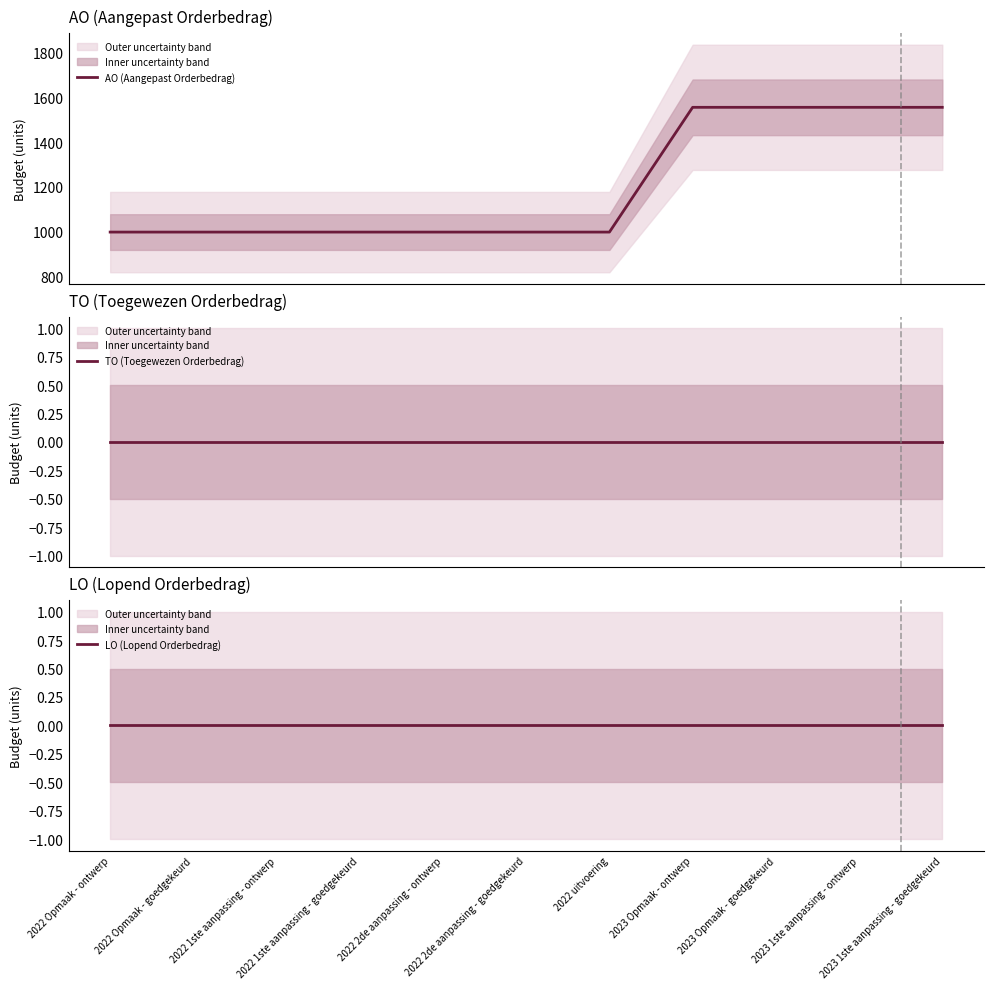

How many lines are shown in the chart?

3